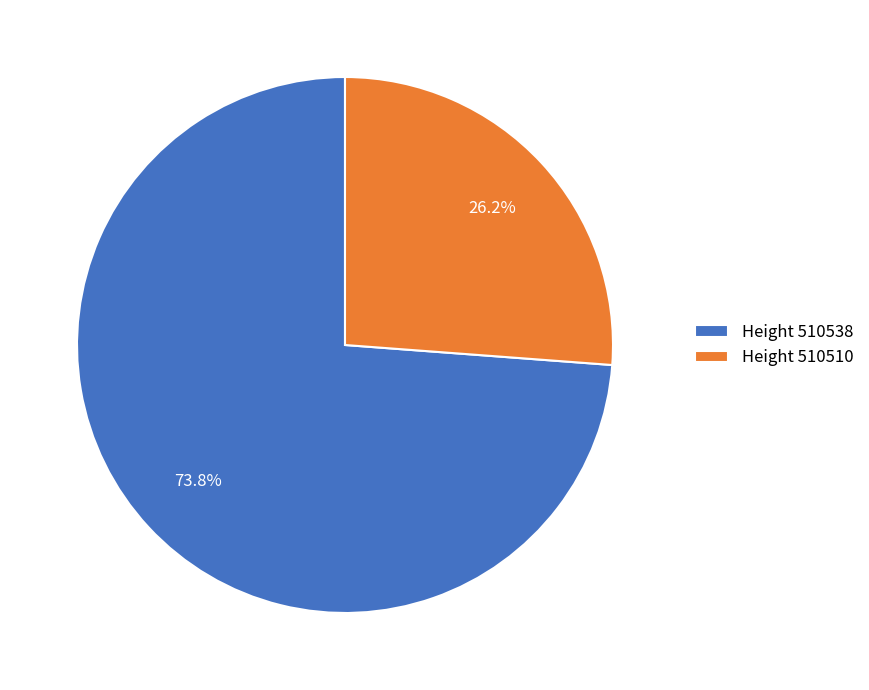

To the nearest percent, what is the difference between the largest and smallest slice percentages?

48%